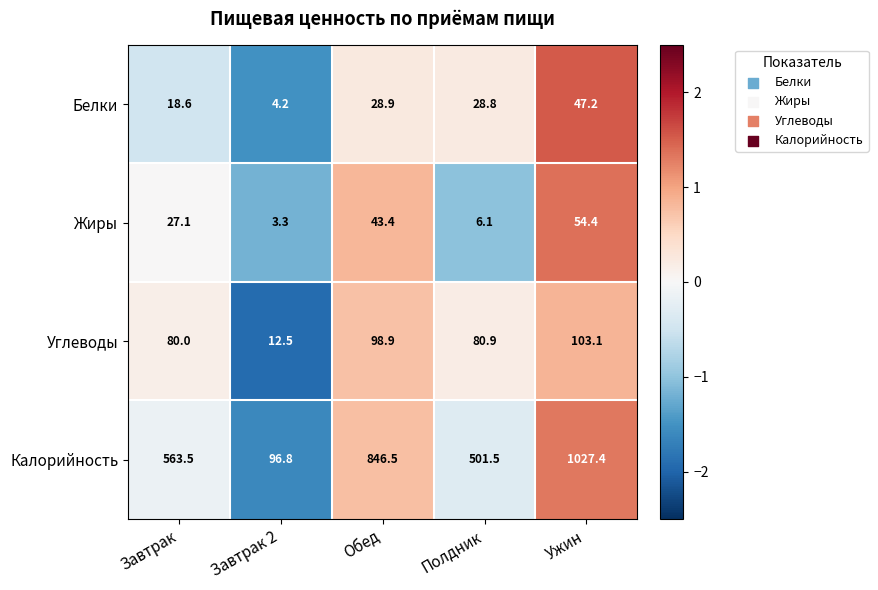

The value of Жиры at Завтрак is 27.1. True or false?

True